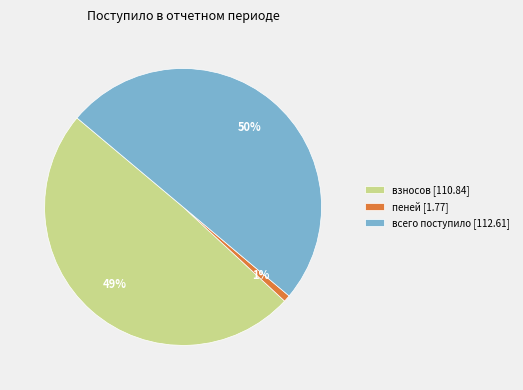

Which slice is the smallest?

пеней [1.77]